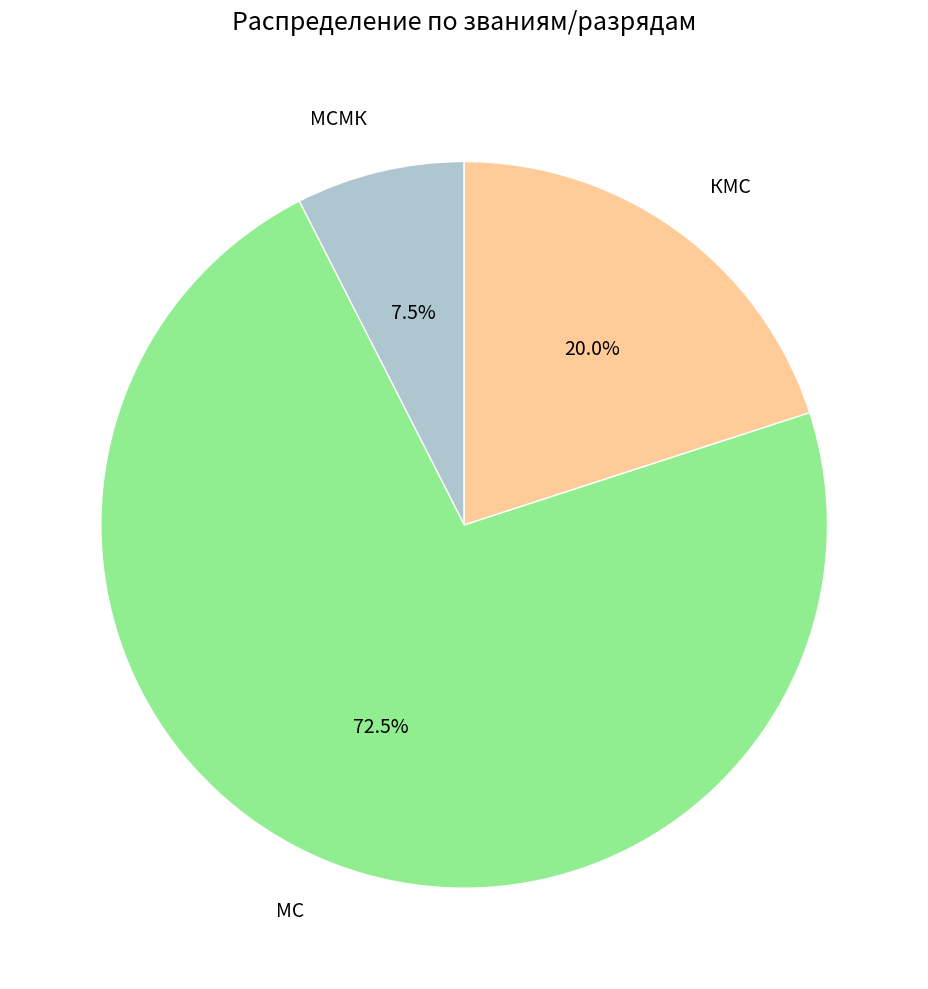

How many segments does this pie chart have?

3